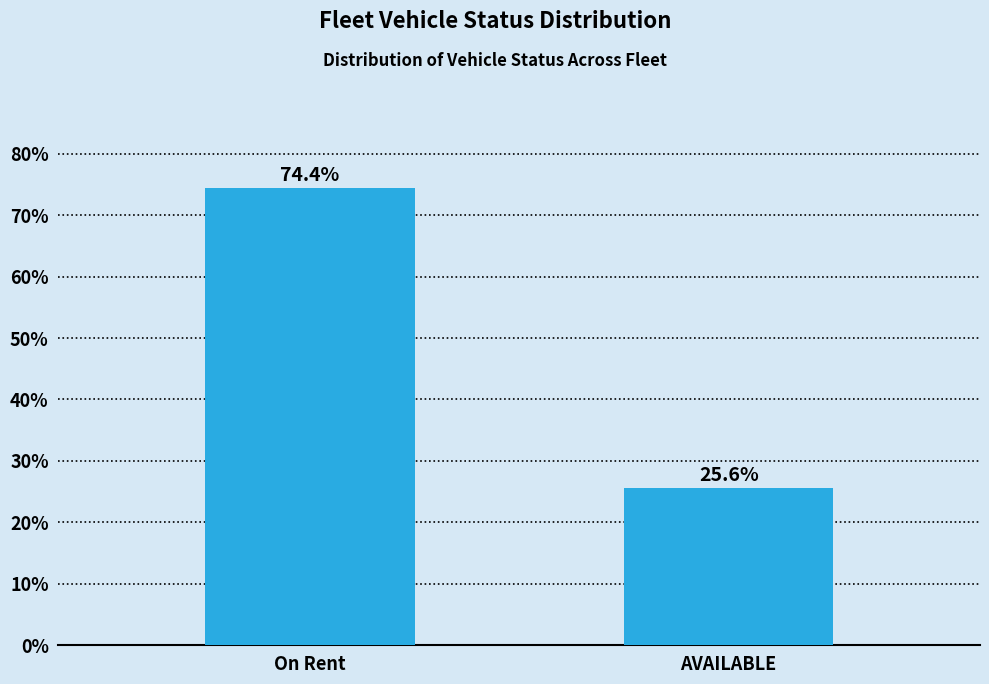

Reading right to left, what are all the values shown in this chart?

25.6	74.4